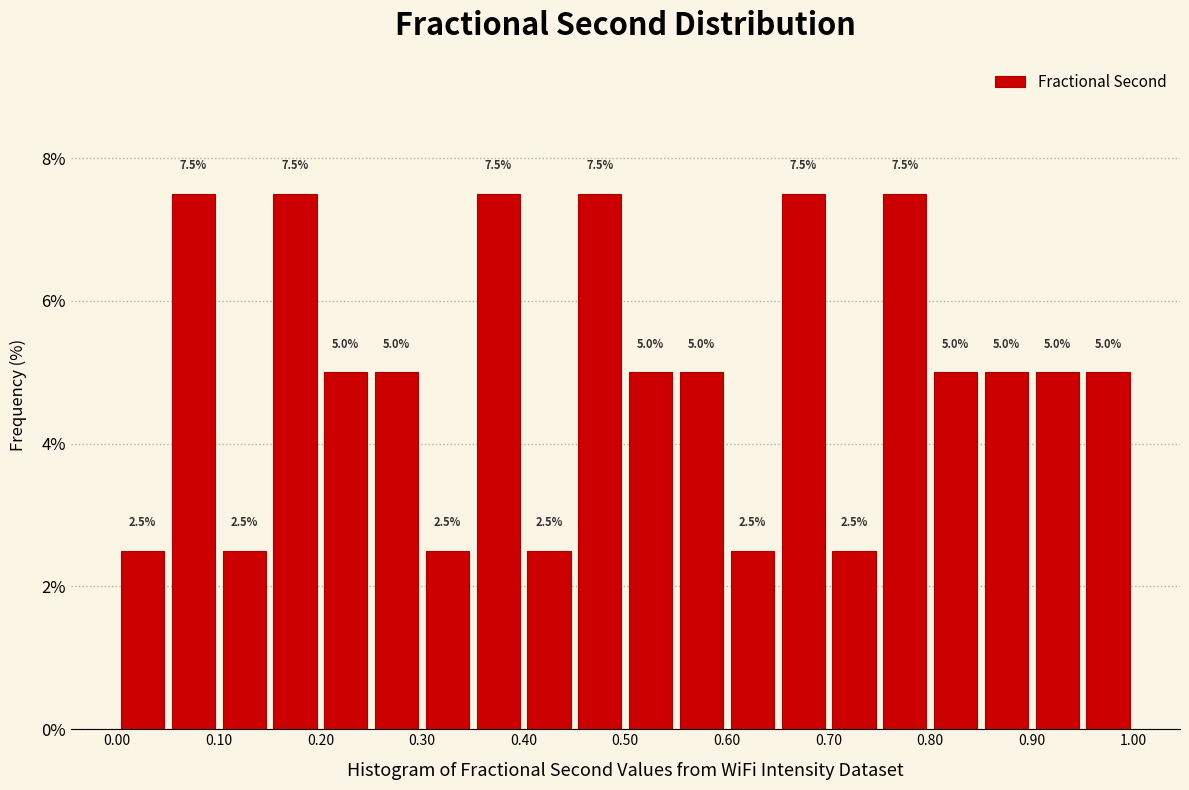

Reading left to right, list every bar in this chart as the range it spans on the x-axis followed by its height.

0.00 to 0.05: 2.5
0.05 to 0.10: 7.5
0.10 to 0.15: 2.5
0.15 to 0.20: 7.5
0.20 to 0.25: 5.0
0.25 to 0.30: 5.0
0.30 to 0.35: 2.5
0.35 to 0.40: 7.5
0.40 to 0.45: 2.5
0.45 to 0.50: 7.5
0.50 to 0.55: 5.0
0.55 to 0.60: 5.0
0.60 to 0.65: 2.5
0.65 to 0.70: 7.5
0.70 to 0.75: 2.5
0.75 to 0.80: 7.5
0.80 to 0.85: 5.0
0.85 to 0.90: 5.0
0.90 to 0.95: 5.0
0.95 to 1.00: 5.0